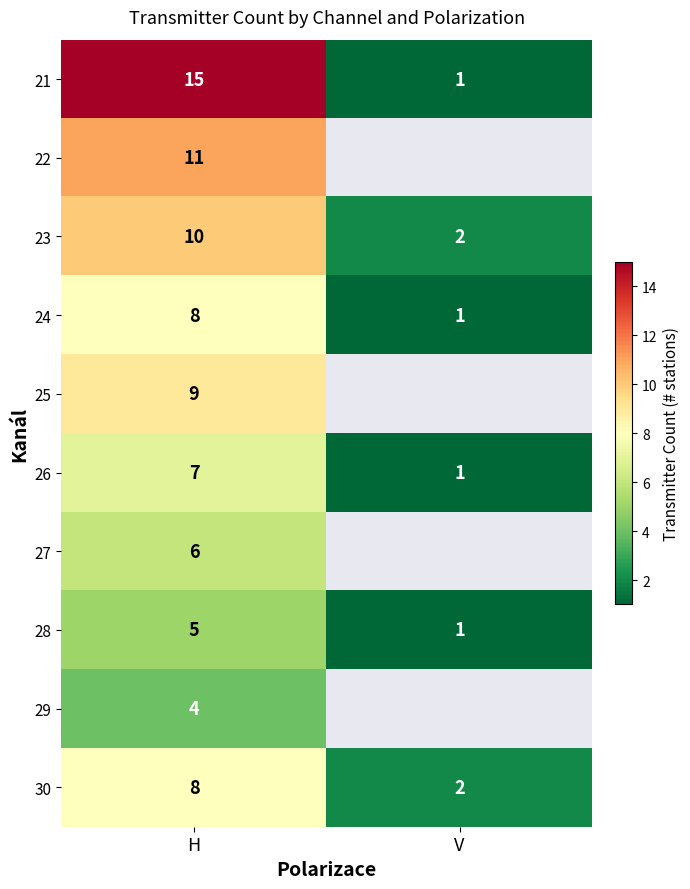

What is the greatest value displayed?

15.0